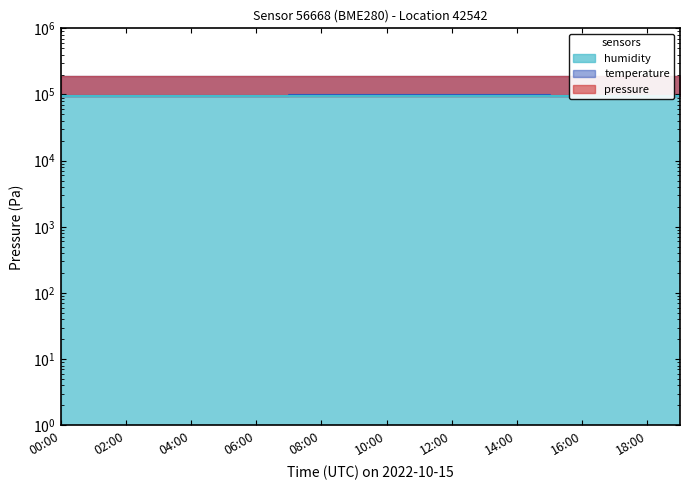

Does the chart display data point markers on the line(s)?

No